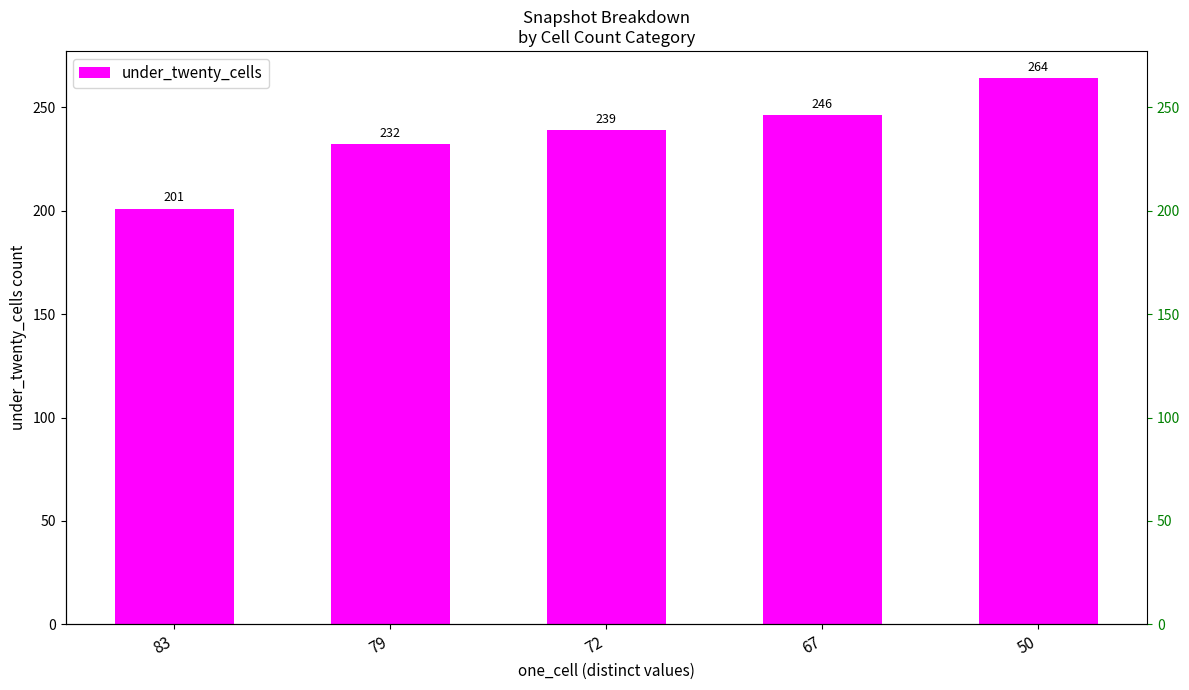

Rank the categories by value from lowest to highest.

83, 79, 72, 67, 50